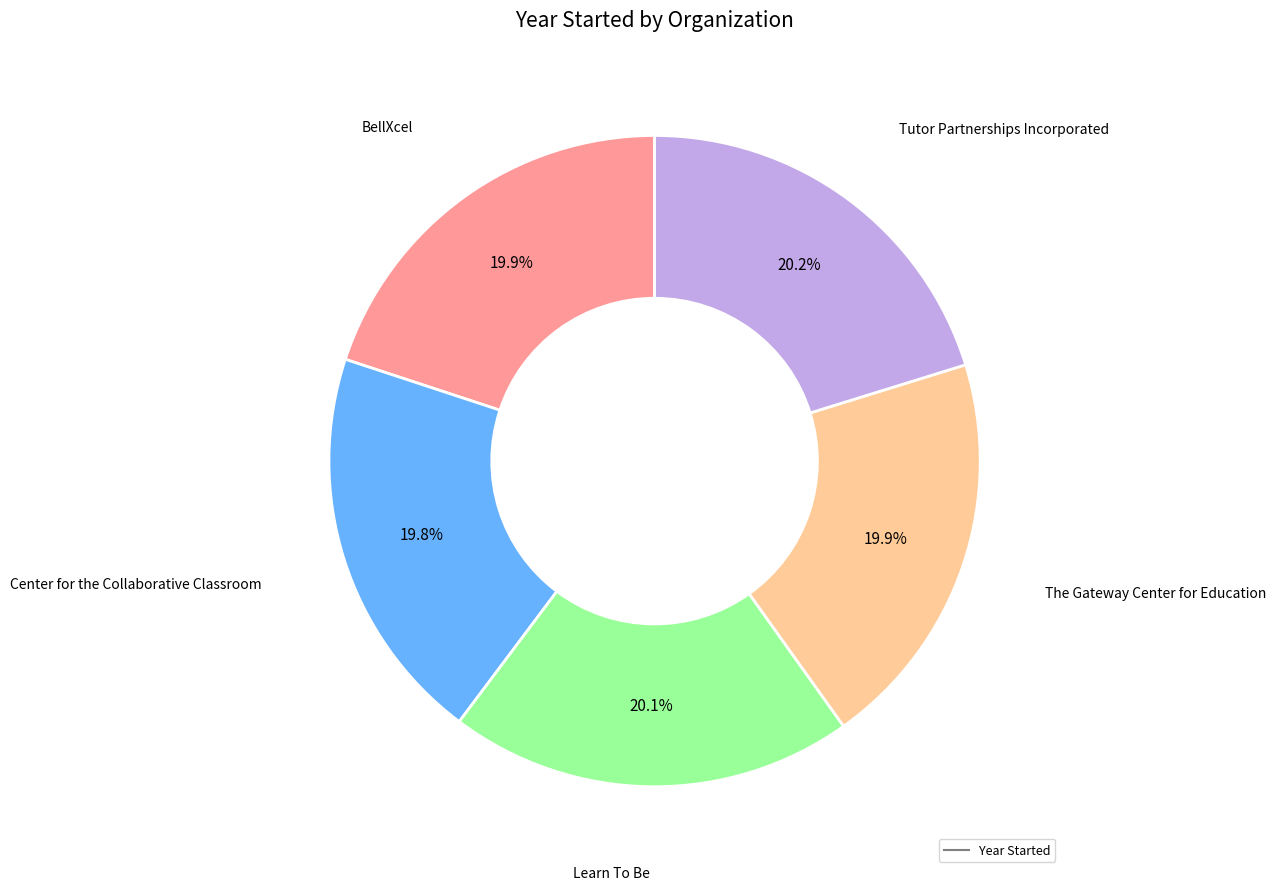

Is there a majority slice in this chart?

No